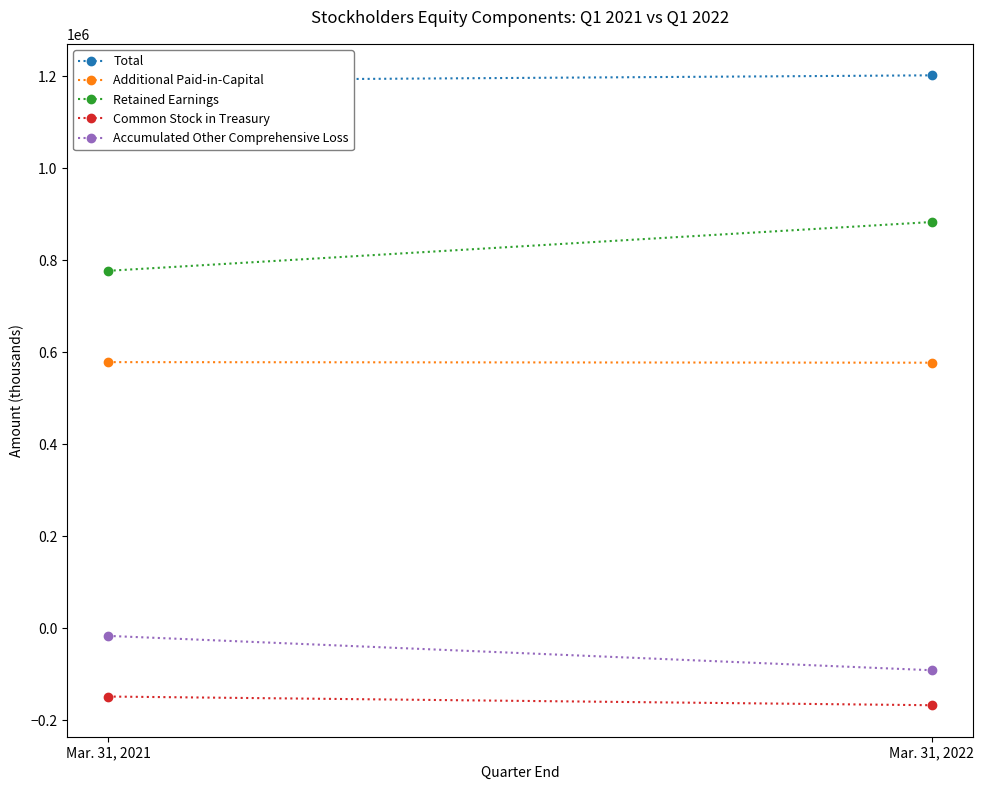

Which series has the widest spread of values?

Retained Earnings